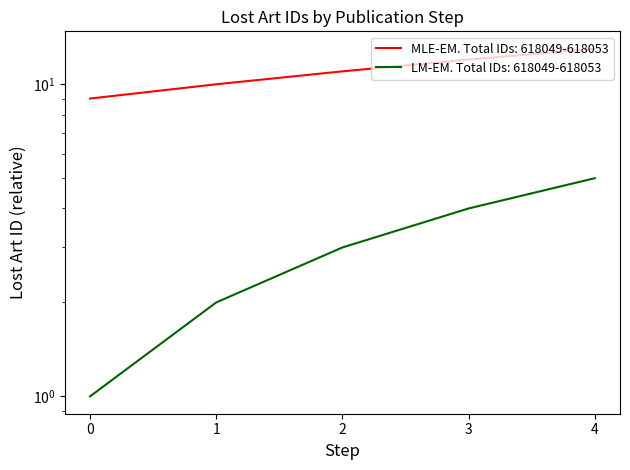

The value at 3 is 7. True or false?

False